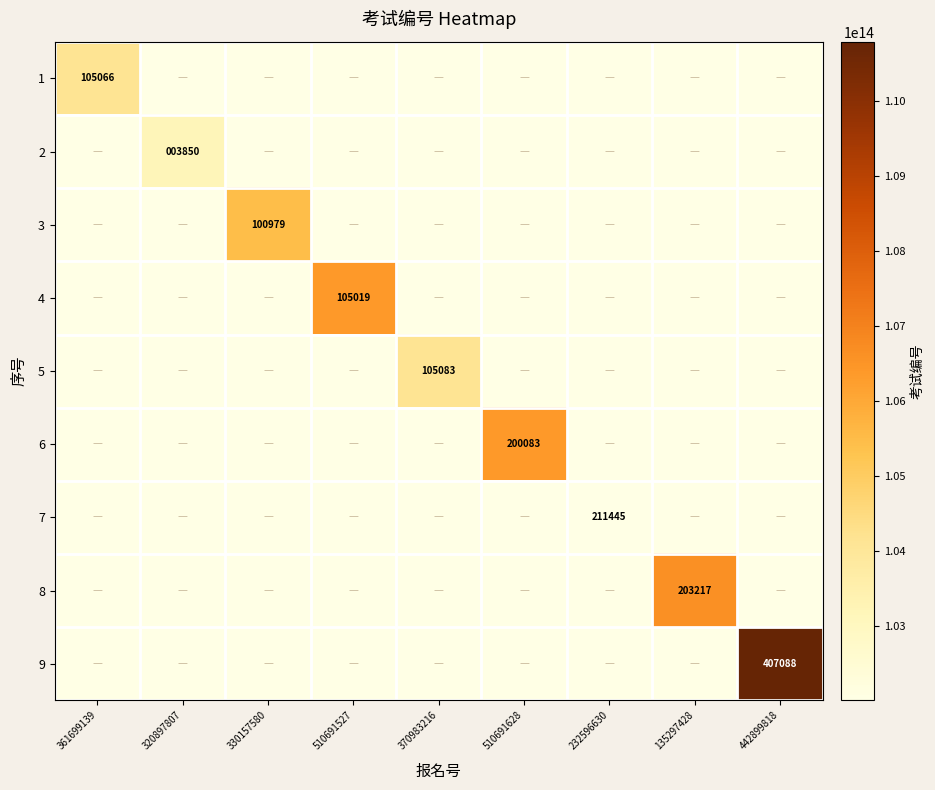

What is the sum of the 9 values at 135297428 and 320897807?

204010422422890